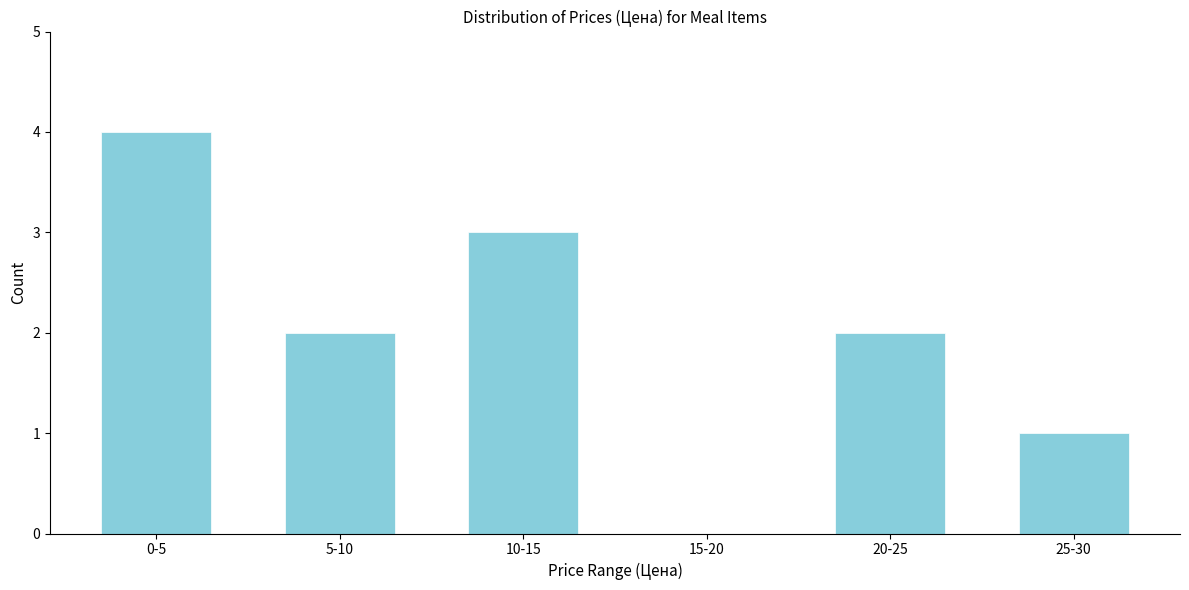

Reading left to right, what are all the values shown in this chart?

0-5=4	5-10=2	10-15=3	15-20=0	20-25=2	25-30=1